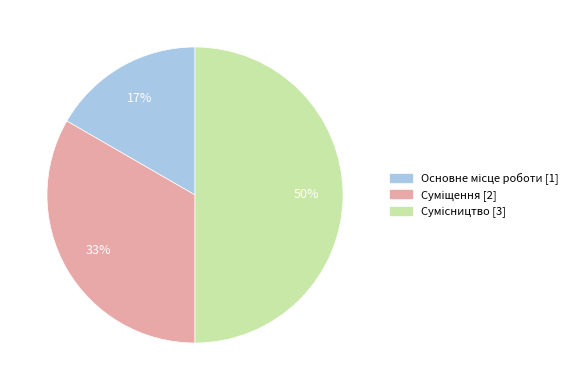

To the nearest percent, what is the average slice percentage?

33%